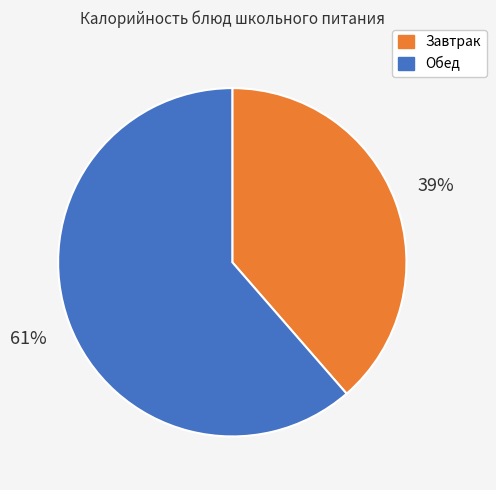

To the nearest percent, what is the average slice percentage?

50%